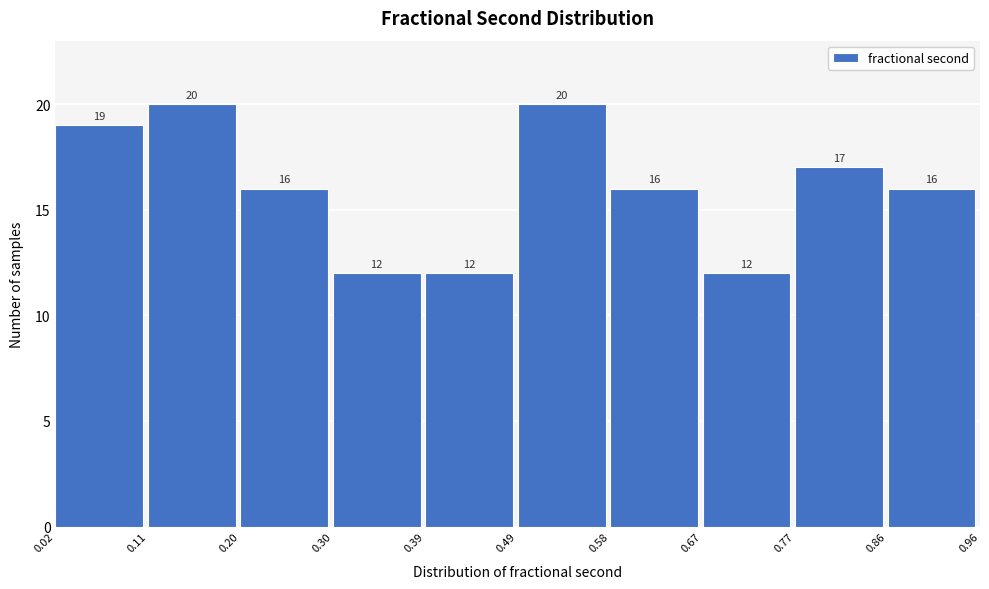

What is the height of the bar covering 0.39 to 0.49 on the x-axis?

12